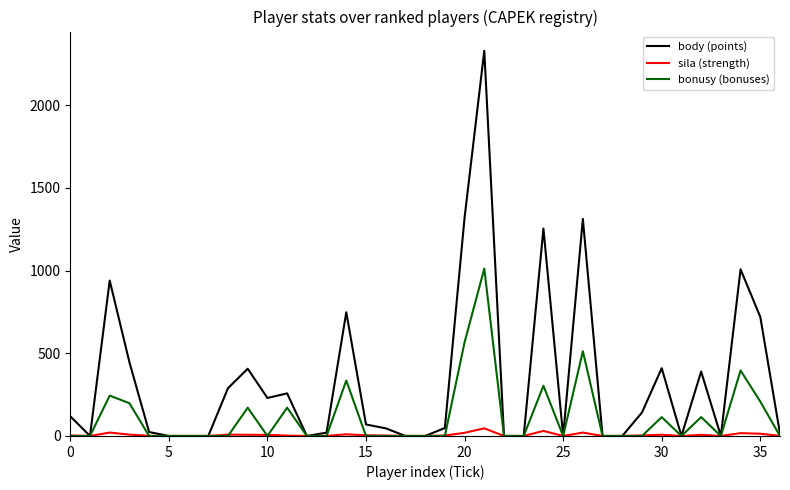

What are all the series names shown in the legend?

body (points), sila (strength), bonusy (bonuses)